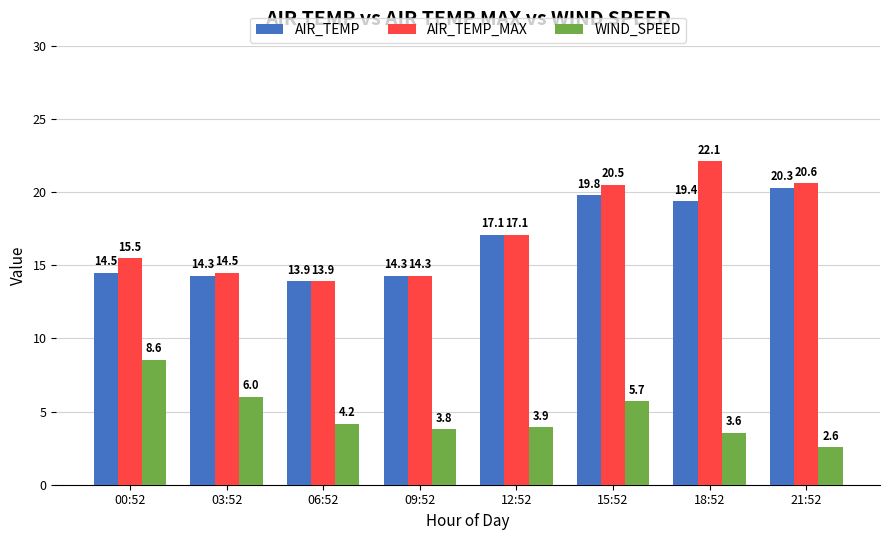

What is the total value across all series at 12:52?

38.1